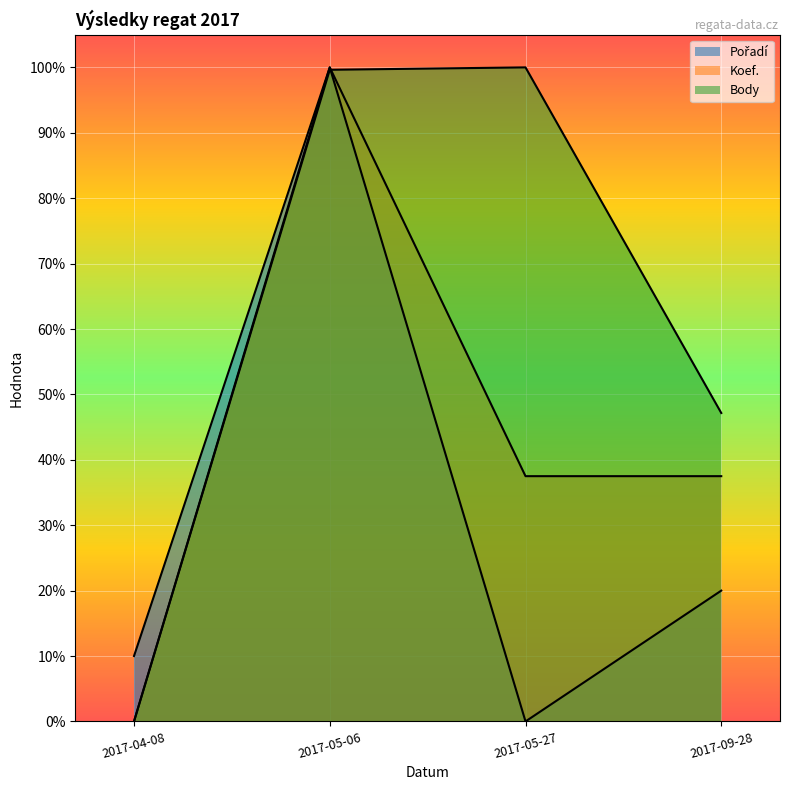

How many lines are shown in the chart?

3